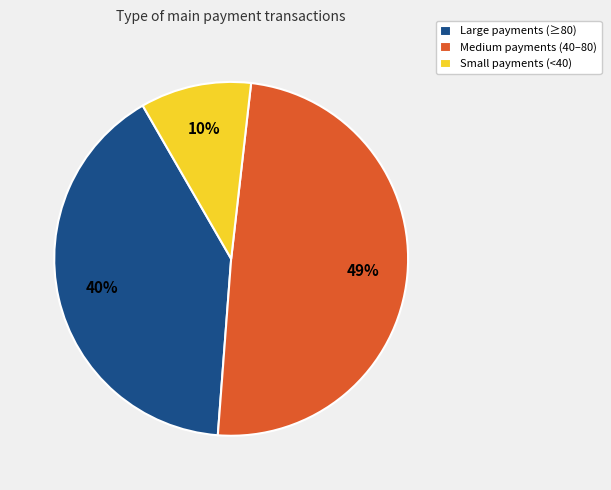

To the nearest percent, what is the average slice percentage?

33%